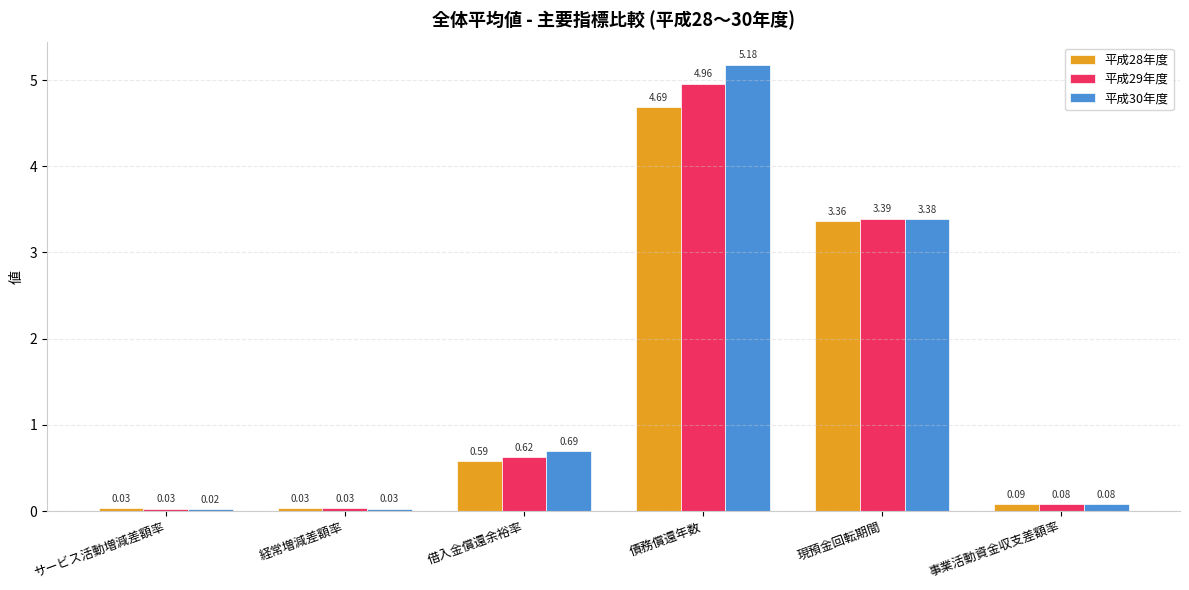

At 債務償還年数, list the series in order from smallest to largest.

平成28年度, 平成29年度, 平成30年度